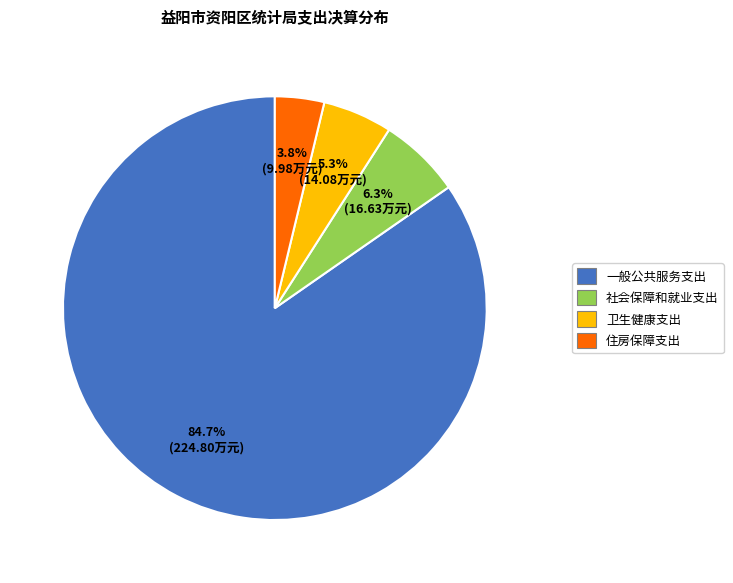

The 一般公共服务支出 slice represents 99% of the pie. True or false?

False